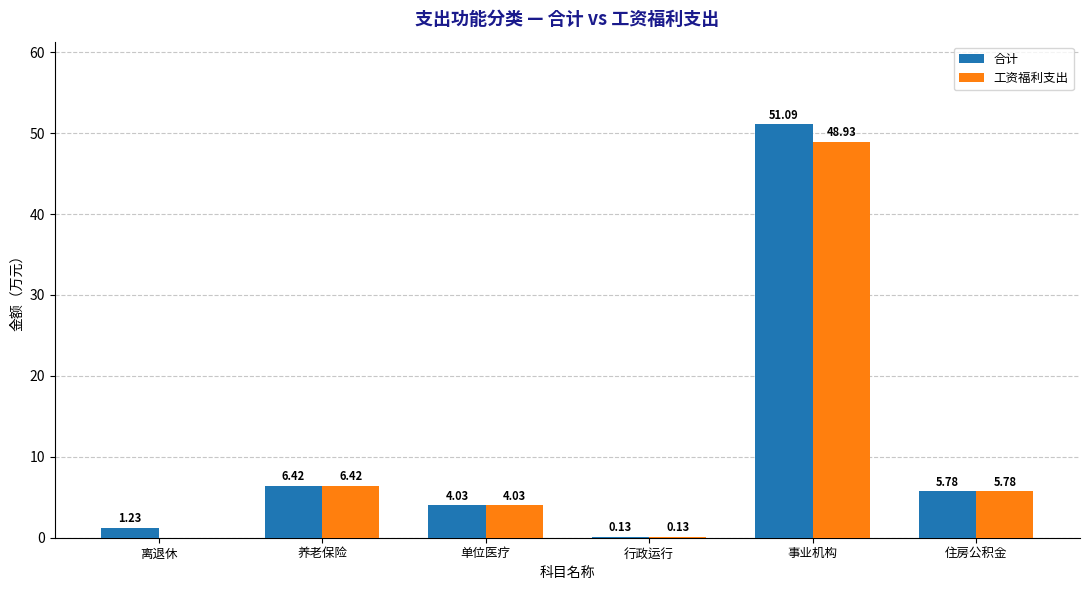

Are the bars grouped side by side (vs. stacked)?

Yes